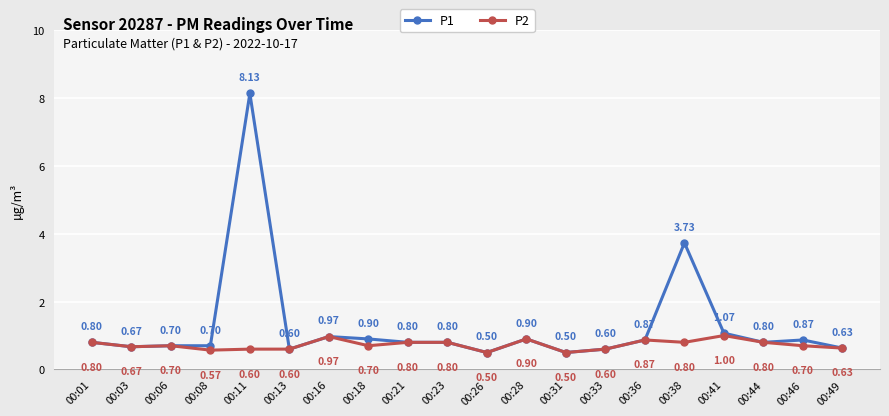

How many data points does each series have?

20